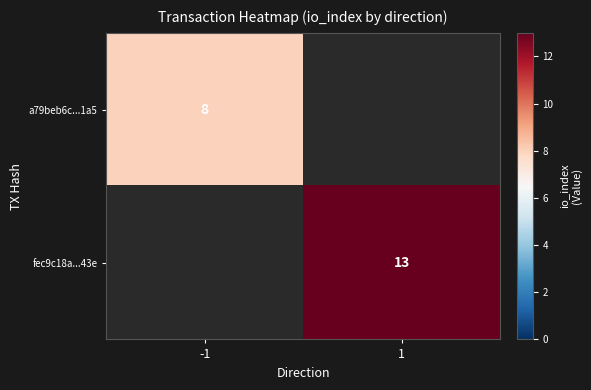

True or false: a79beb6c...1a5 has a value of 8 at -1.

True